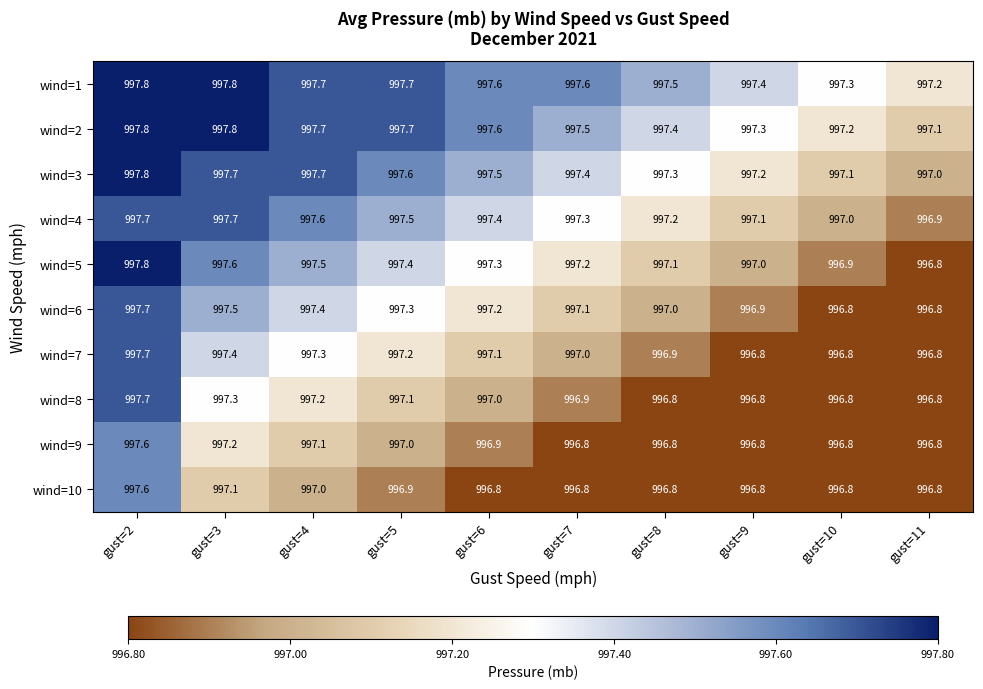

The wind=7 series shows 1309.3 at gust=7. True or false?

False